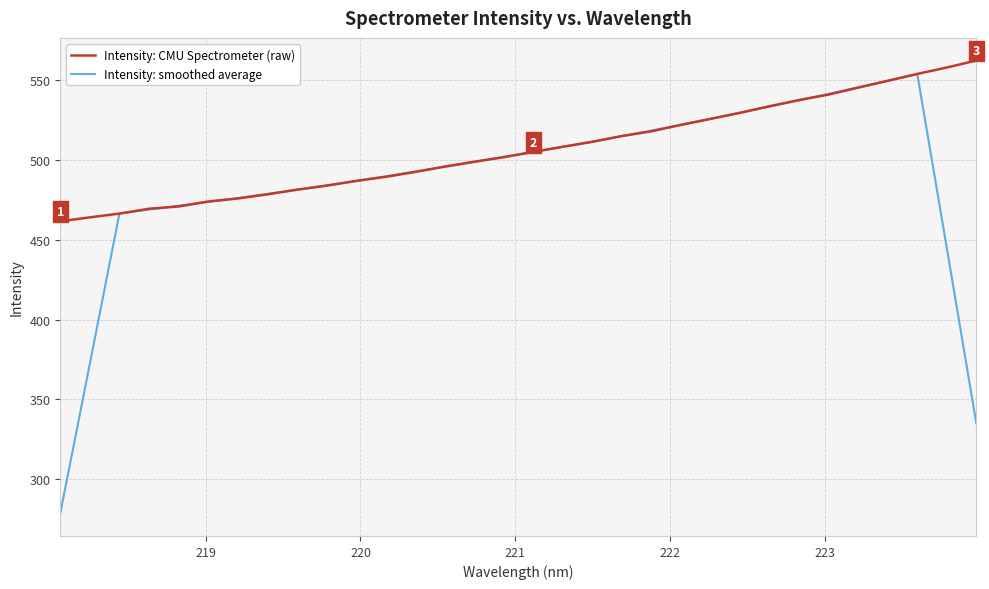

What is the sum of all Intensity: CMU Spectrometer (raw) values?

16212.4